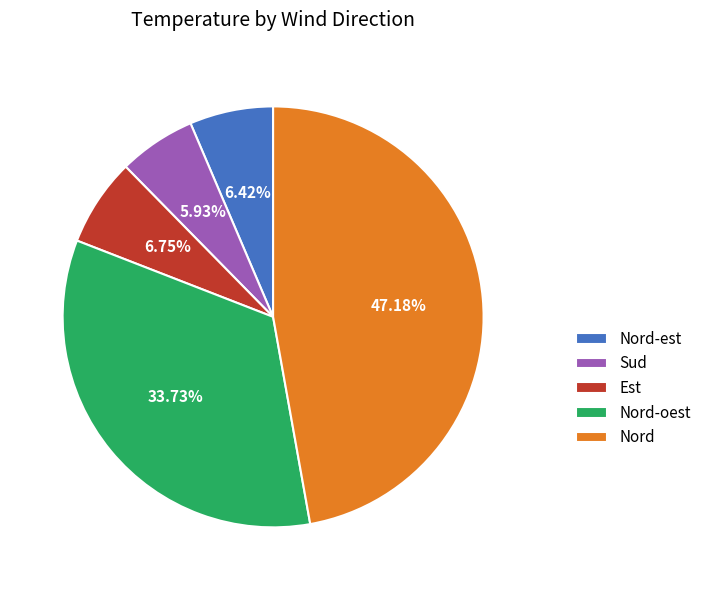

What is the total percentage of Nord-oest and Nord?

80.9%